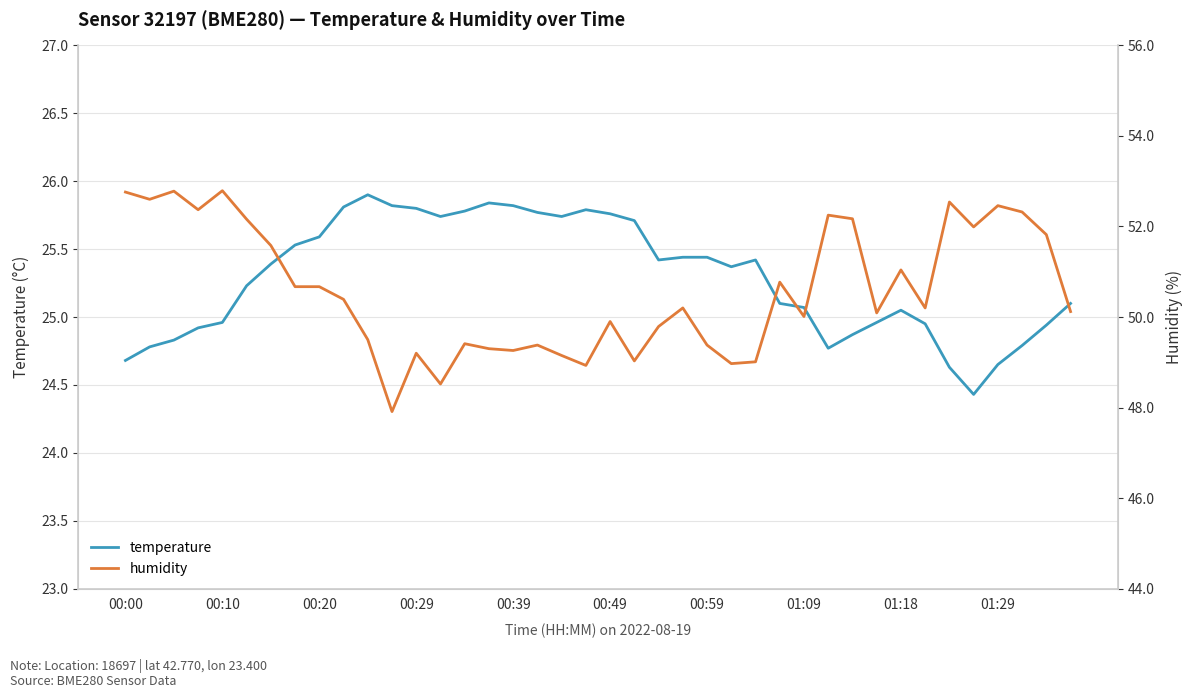

What is the maximum value for humidity?

52.8